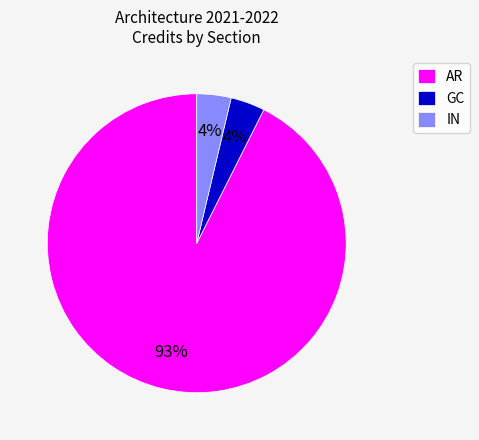

How many slices are in this pie chart?

3